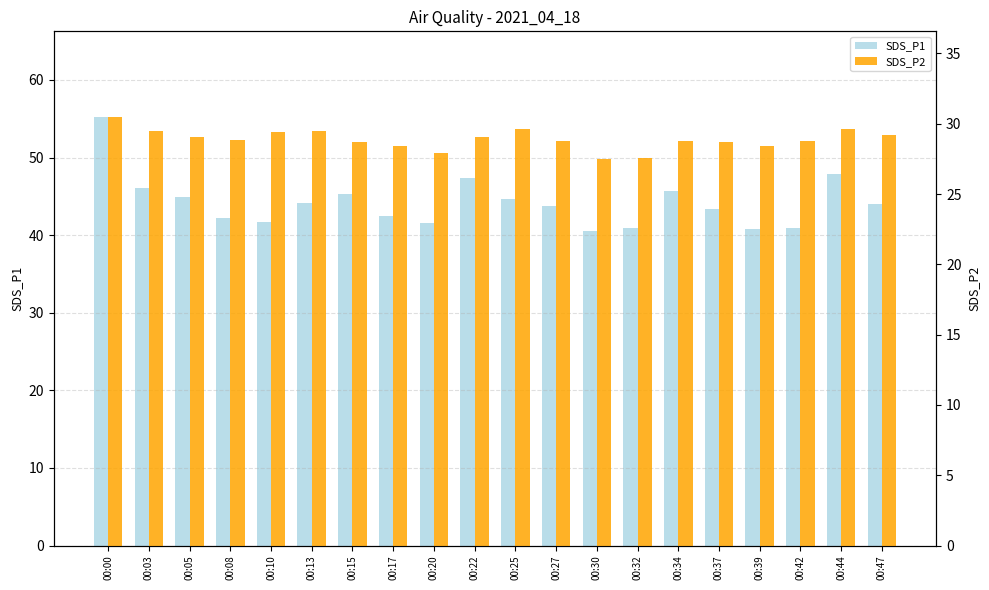

What is the value of the SDS_P2 bar at the 2nd from the left?

29.5